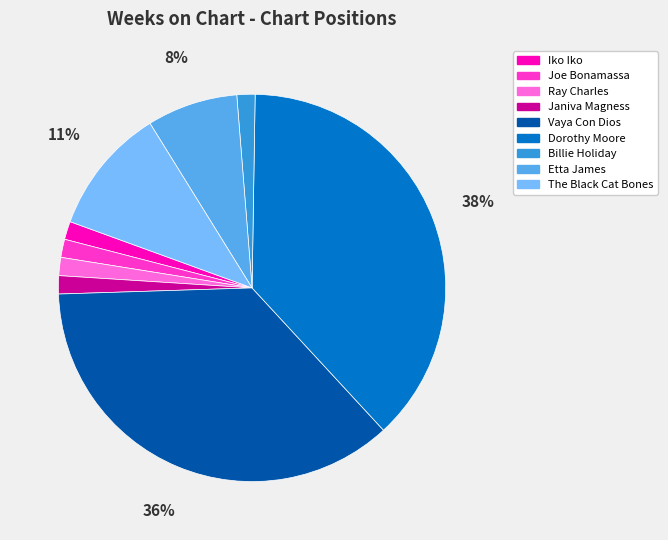

Do Dorothy Moore and Janiva Magness together represent more than half of the pie?

No